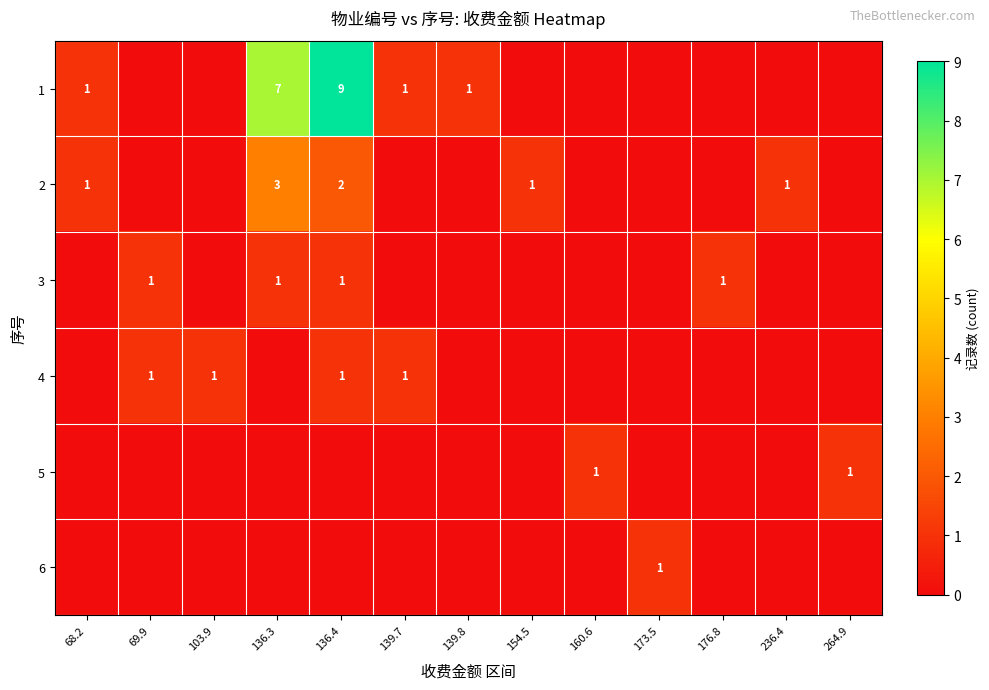

True or false: 4 has a value of 1 at 103.9.

True